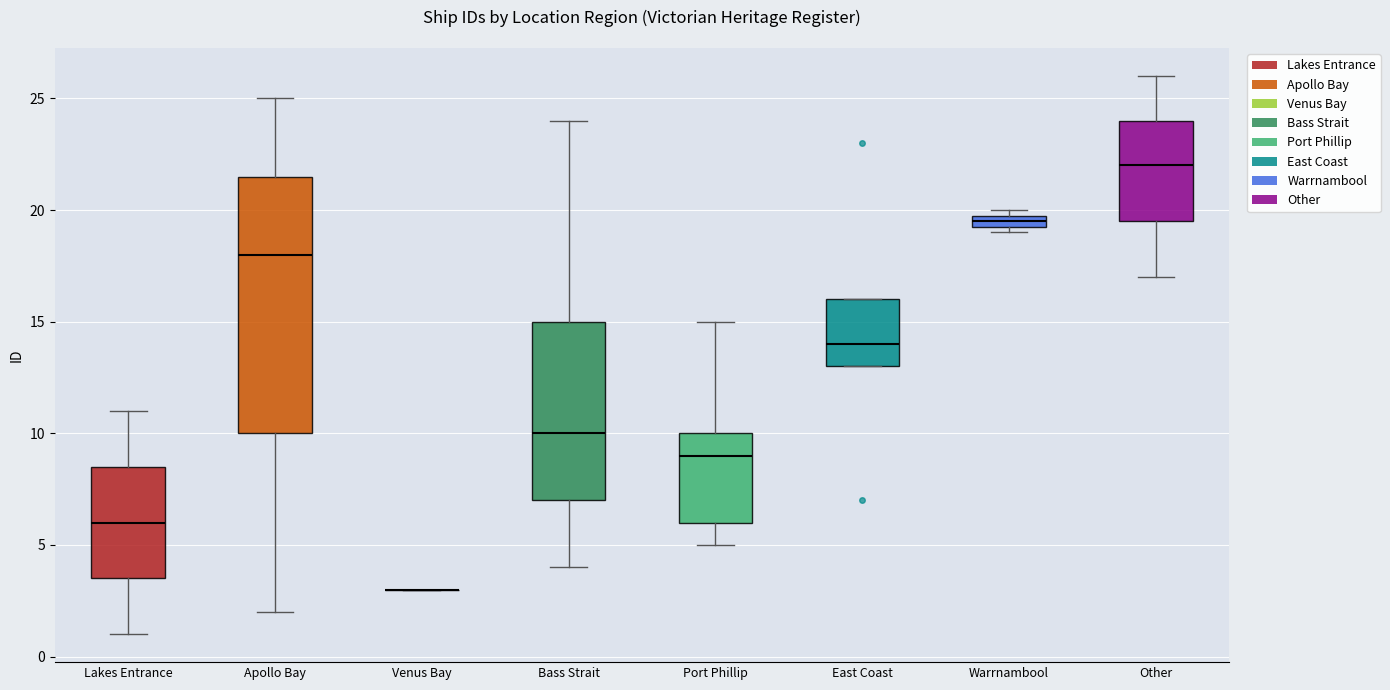

Which box is the tallest, from its lower edge to its upper edge?

Apollo Bay